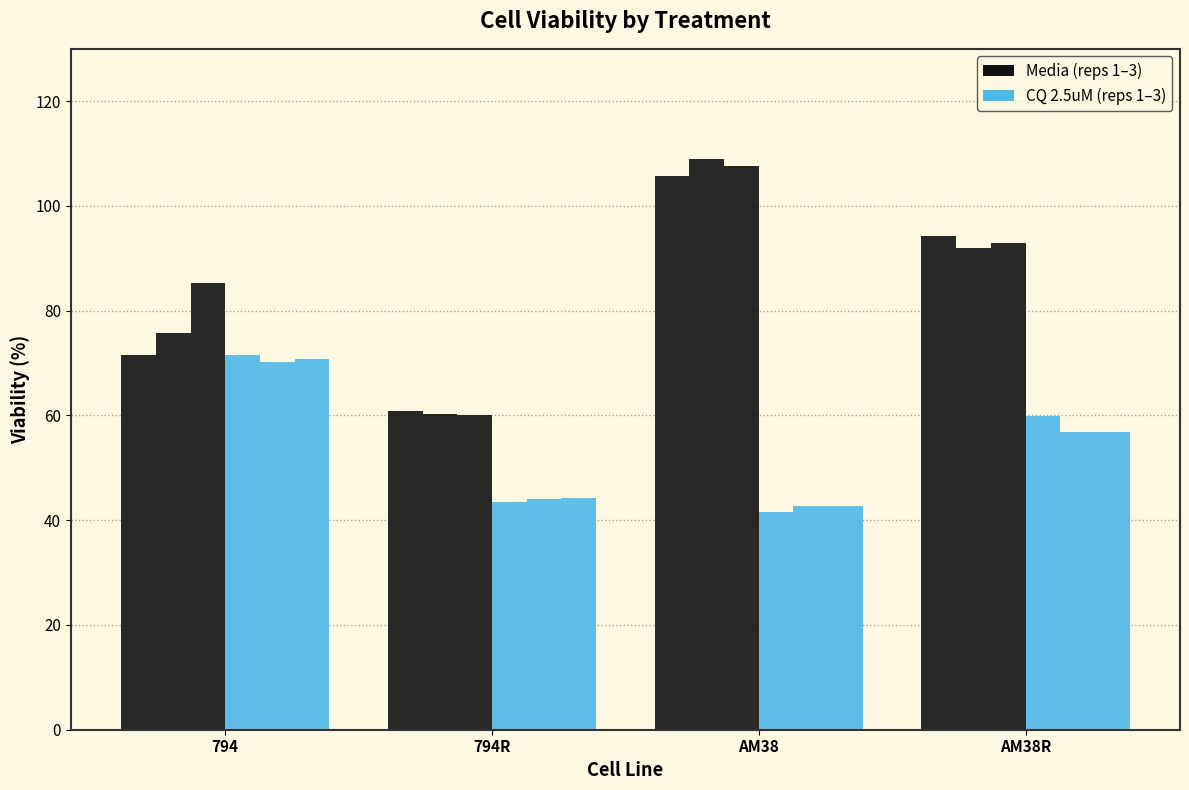

How many groups of bars are there?

4